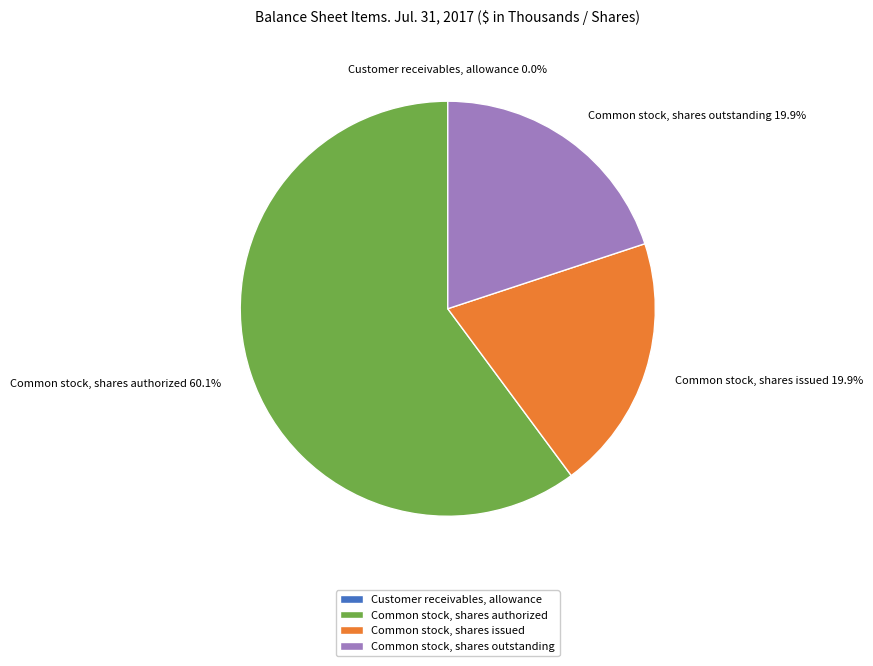

What is the largest slice in the pie chart?

Common stock, shares authorized